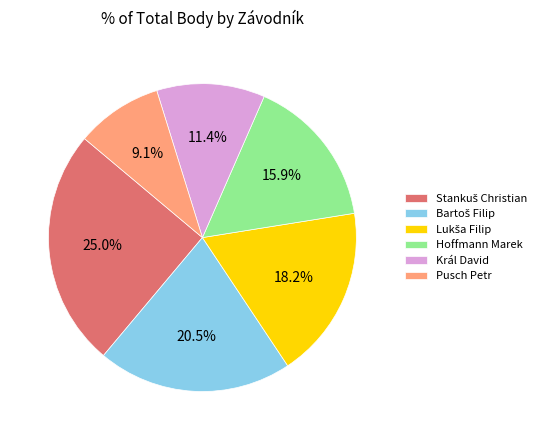

Which category has the smallest portion of the pie?

Pusch Petr